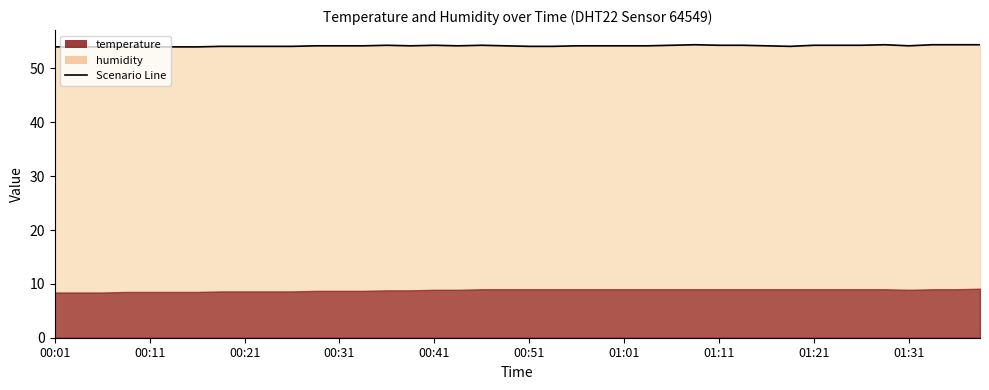

At which category does the data reach its first local peak?

14